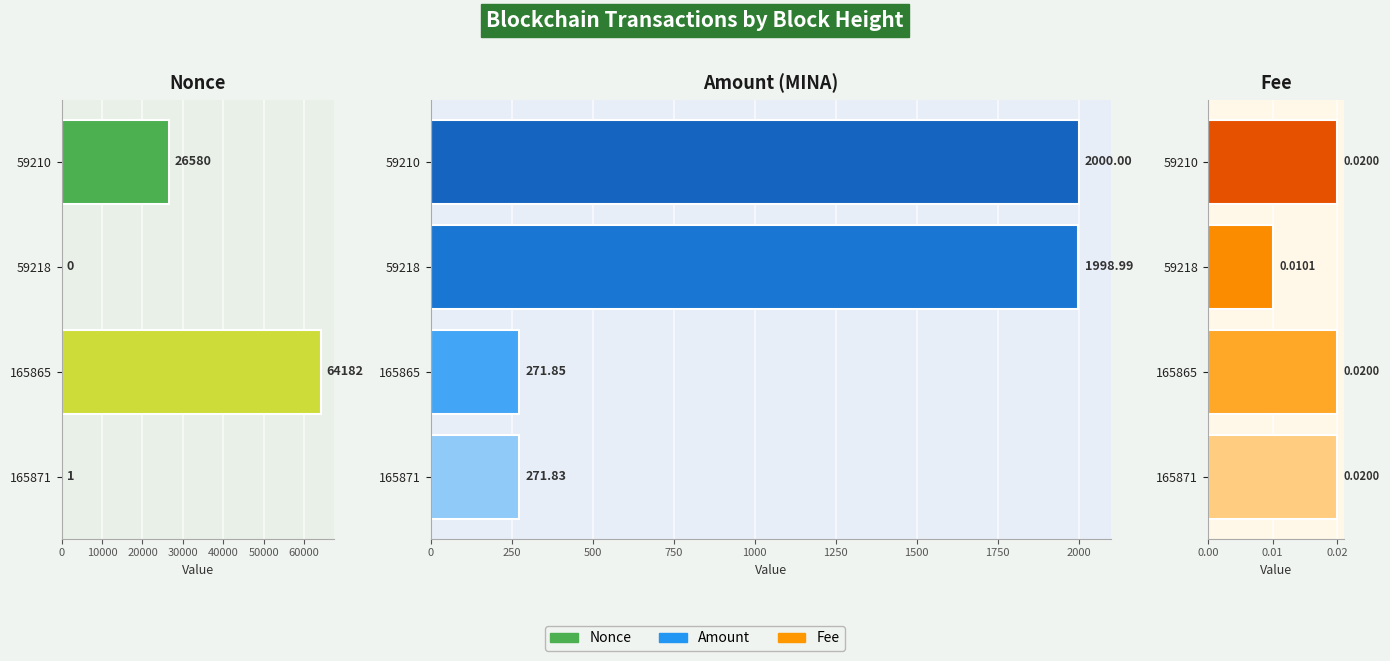

Is it true that Nonce equals -22655.2 at 59218?

False